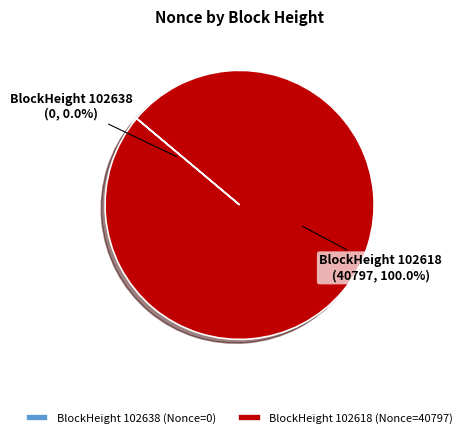

What is the total percentage of 102618 and 102638?

100.0%